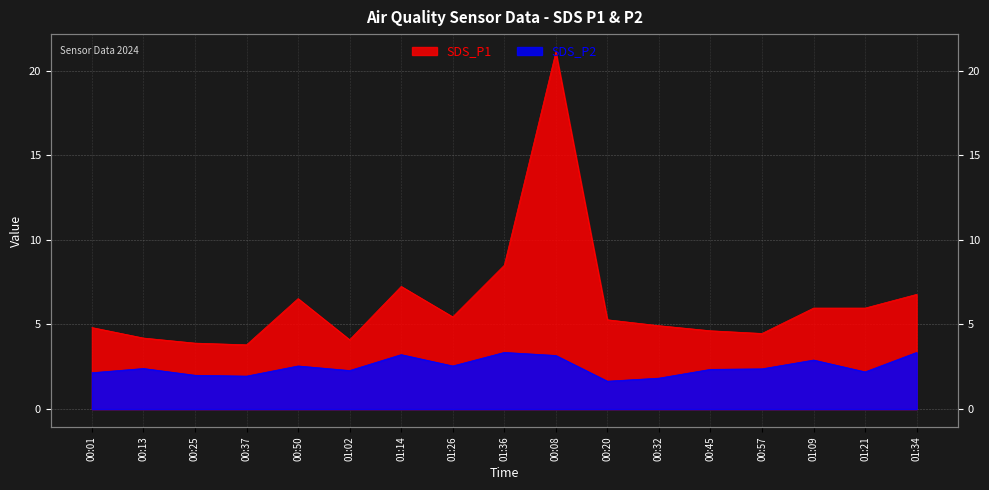

What is the sum of the SDS_P1 values at 00:08 and 01:21?

27.1